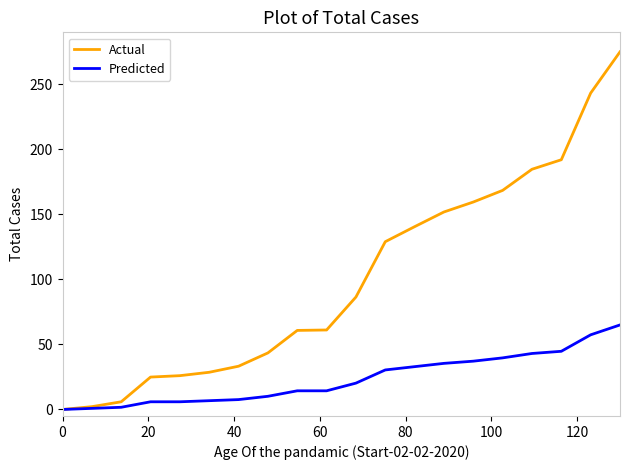

What is the maximum value for Actual?

275.0